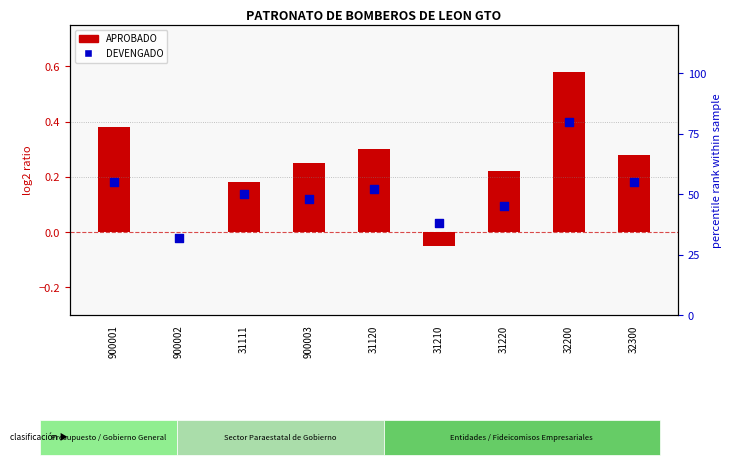

At how many categories does at least one series exceed 22?

9